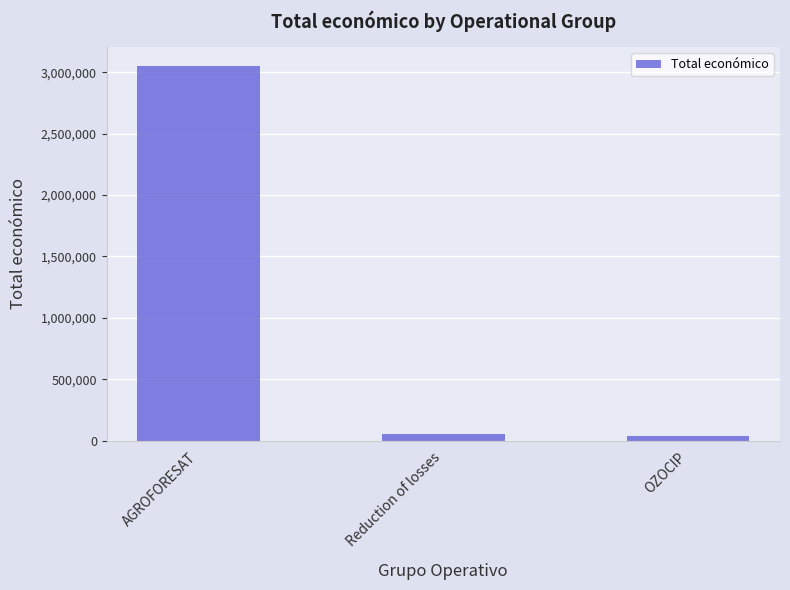

What is the label of the 3rd bar from the left?

OZOCIP